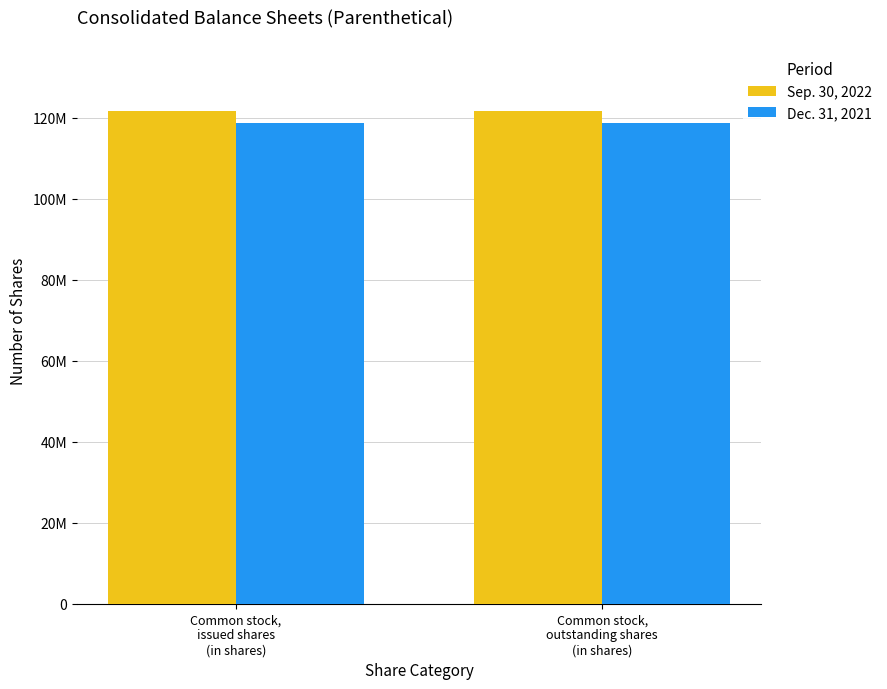

True or false: Sep. 30, 2022 has a value of 81306416 at Common stock,
outstanding shares
(in shares).

False